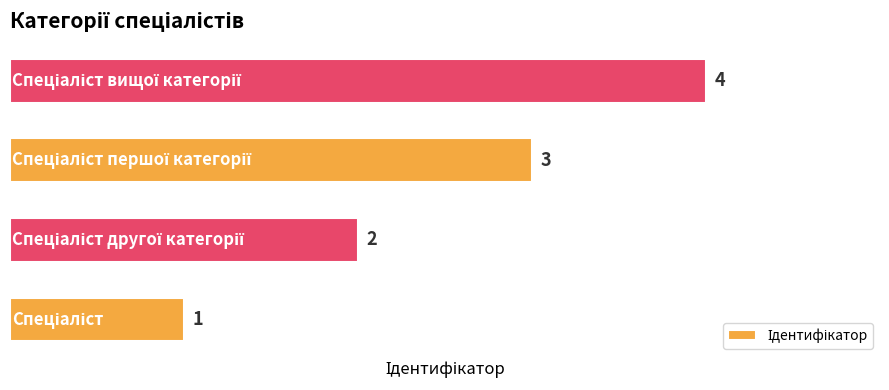

What is the sum of all values?

10